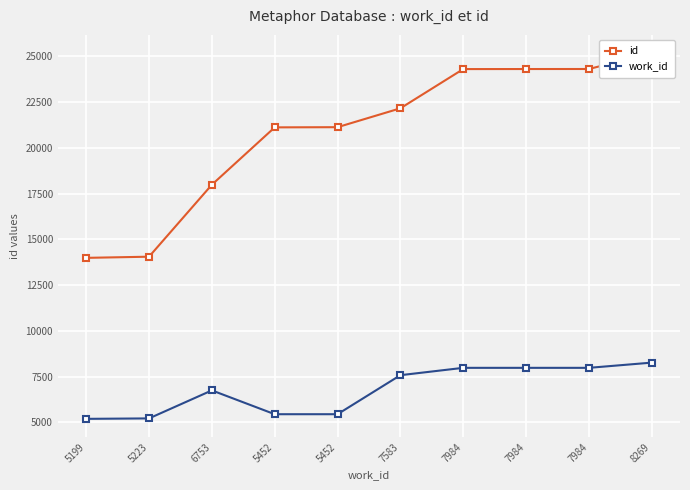

True or false: work_id and id intersect in this chart.

False